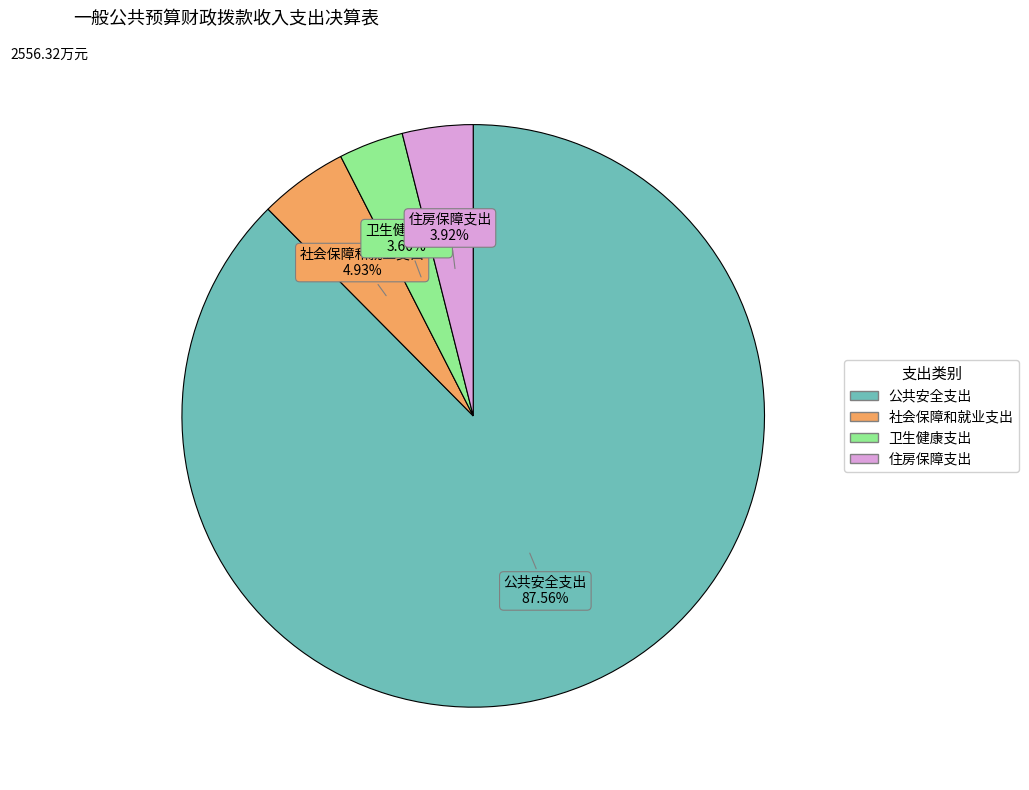

To the nearest percent, what is the difference between the largest and smallest slice percentages?

84%